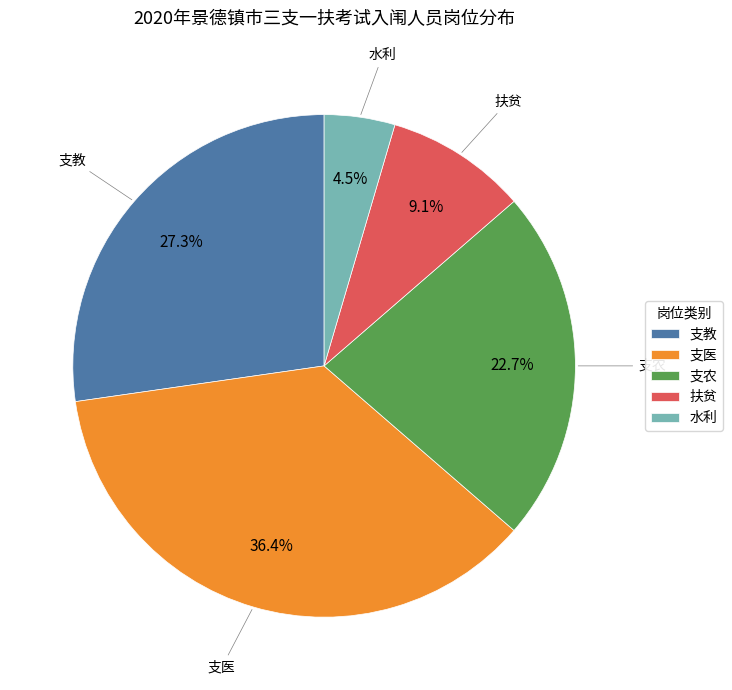

To the nearest percent, what is the difference between the 支医 and 水利 slice percentages?

32%